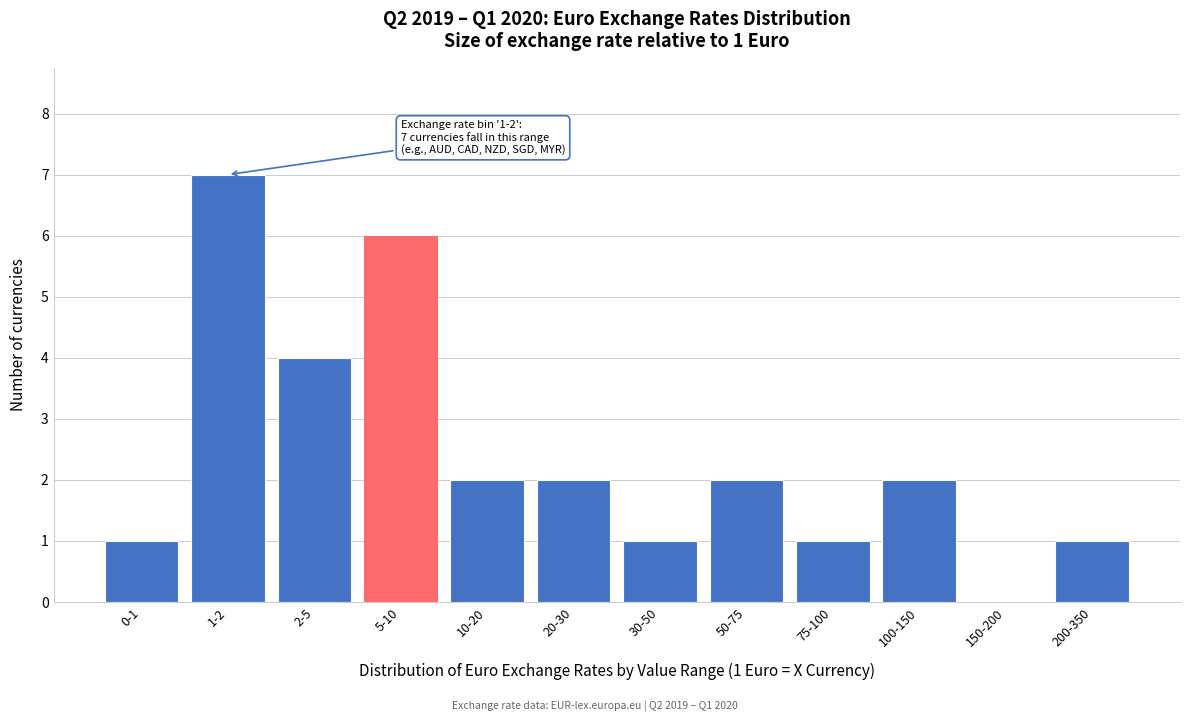

Reading right to left, list all the values displayed in this chart.

200-350=1	150-200=0	100-150=2	75-100=1	50-75=2	30-50=1	20-30=2	10-20=2	5-10=6	2-5=4	1-2=7	0-1=1